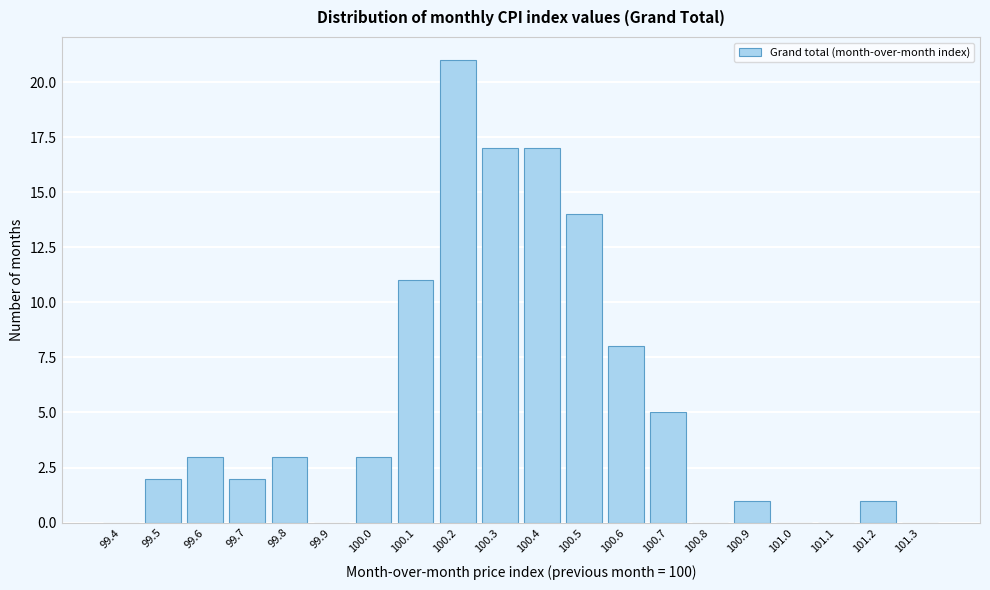

Reading right to left, extract all data points from this chart.

101.3=0	101.2=1	101.1=0	101.0=0	100.9=1	100.8=0	100.7=5	100.6=8	100.5=14	100.4=17	100.3=17	100.2=21	100.1=11	100.0=3	99.9=0	99.8=3	99.7=2	99.6=3	99.5=2	99.4=0